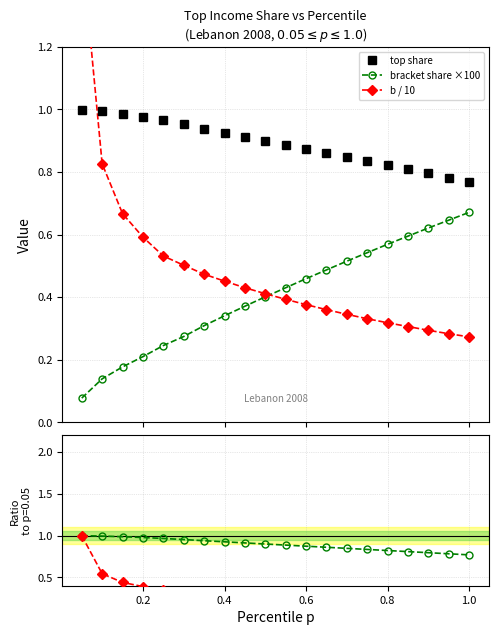

What is the sum of all b ratio values?

6.4